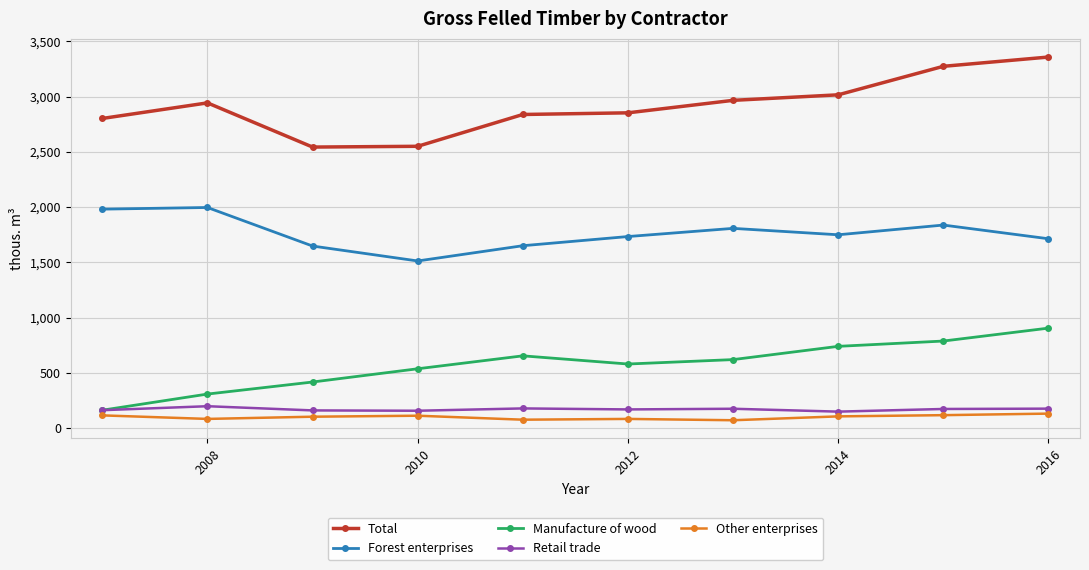

True or false: Retail trade and Other enterprises intersect in this chart.

False